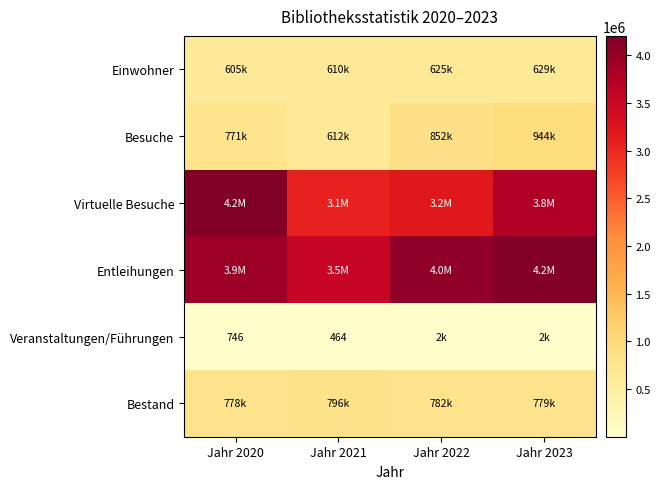

True or false: Besuche has a value of 770819 at Jahr 2020.

True